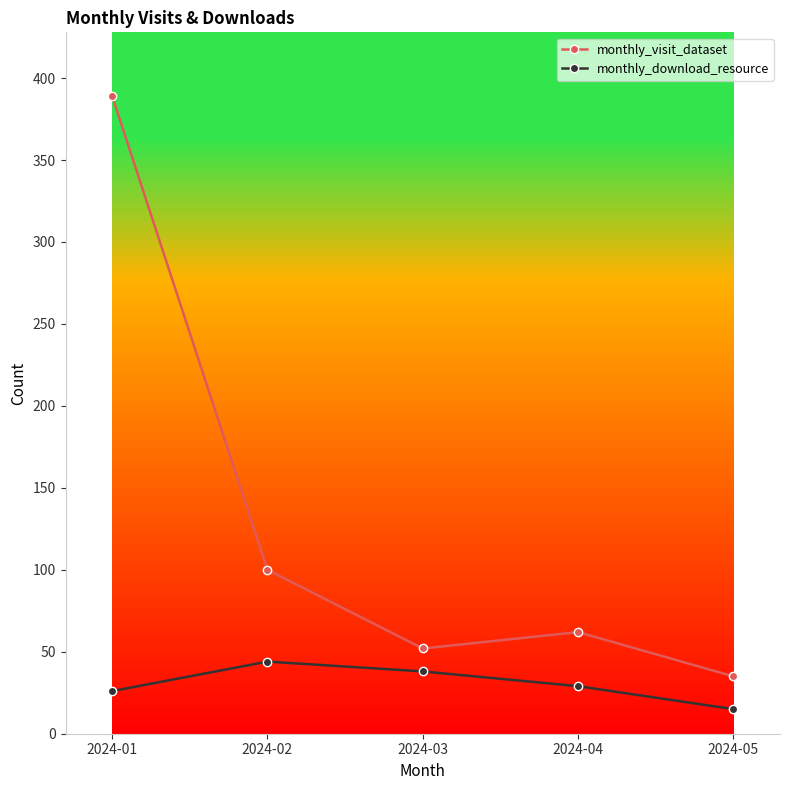

True or false: monthly_download_resource and monthly_visit_dataset intersect in this chart.

False